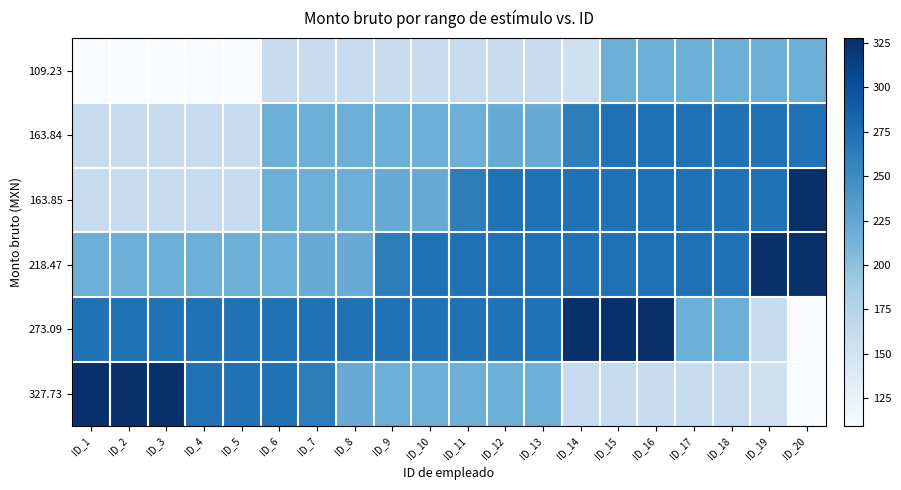

What is the total value across all series at ID_5?

1201.6